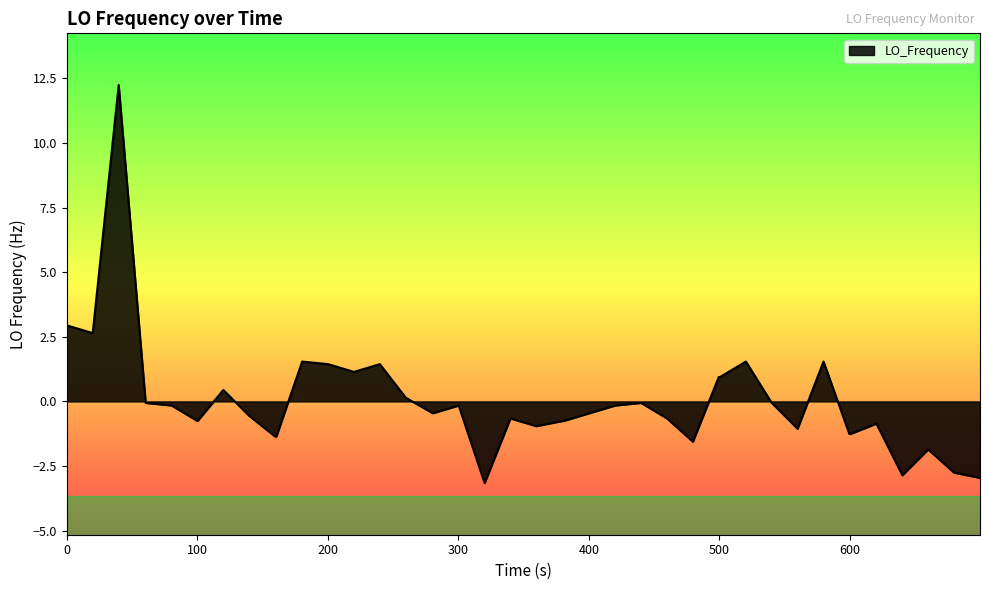

Count the number of data series in this chart.

1